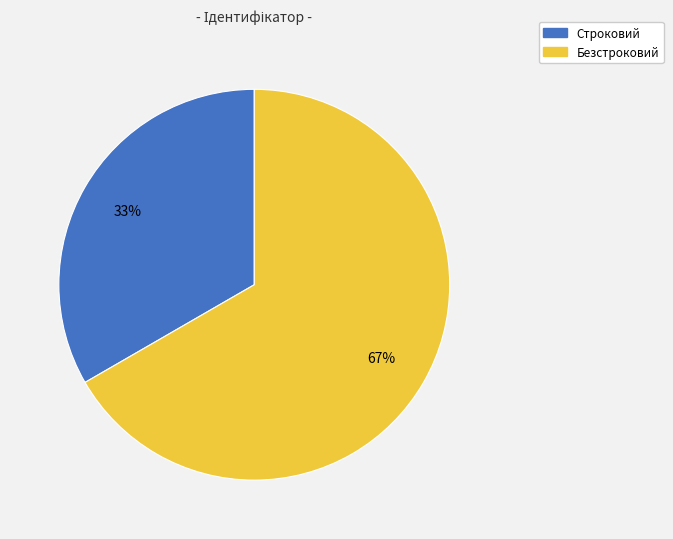

Between Безстроковий and Строковий, which is larger?

Безстроковий